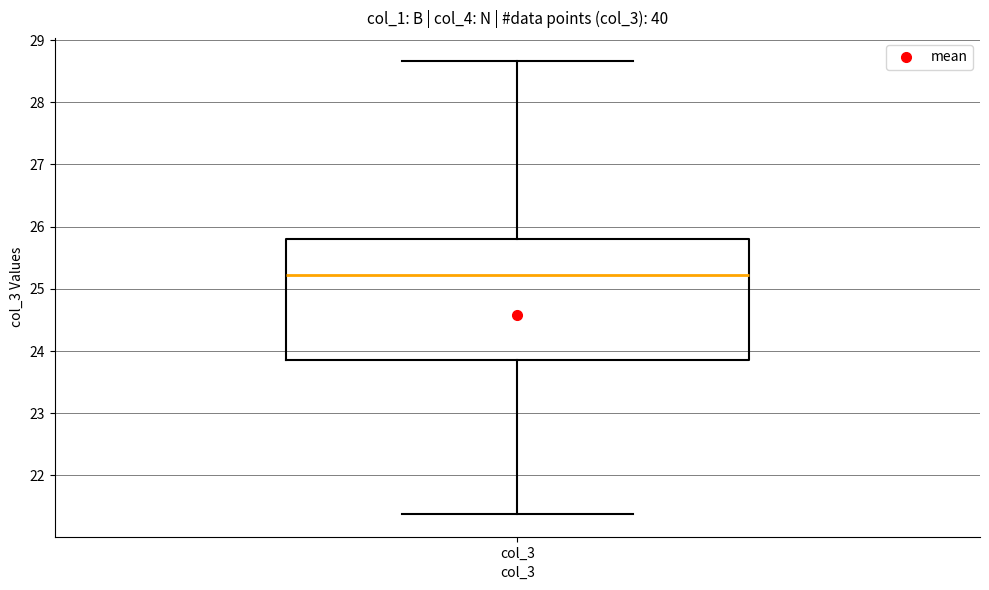

Read this box plot against the y-axis: the position of the median line, the range covered by the box, and the ends of both whiskers. The values are not printed on the chart, so give them approximately, as read against the axis.

median 25.2, box 23.9 to 25.8, whiskers 21.4 to 28.7